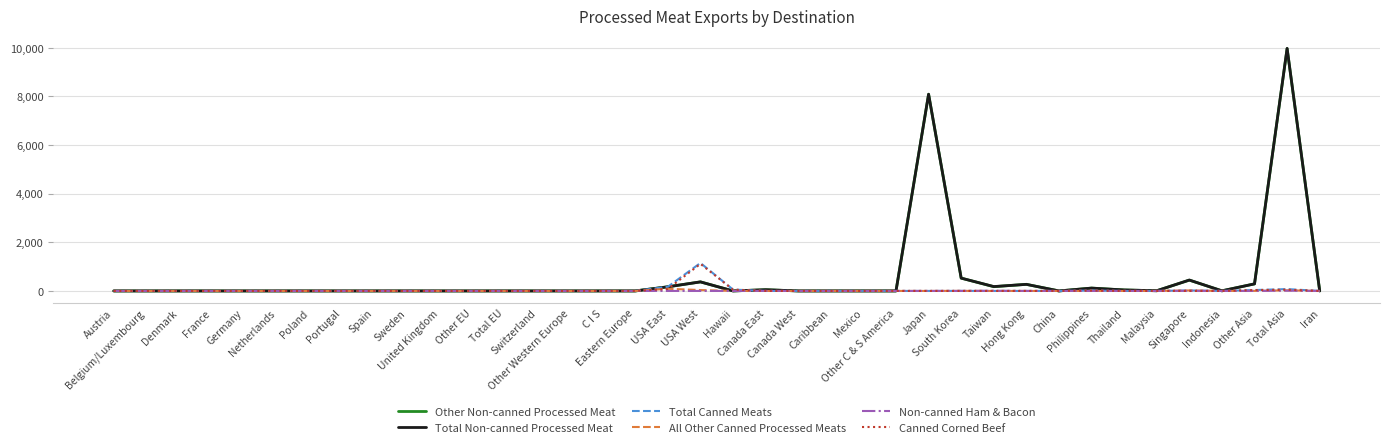

Which series has the widest spread of values?

Total Non-canned Processed Meat